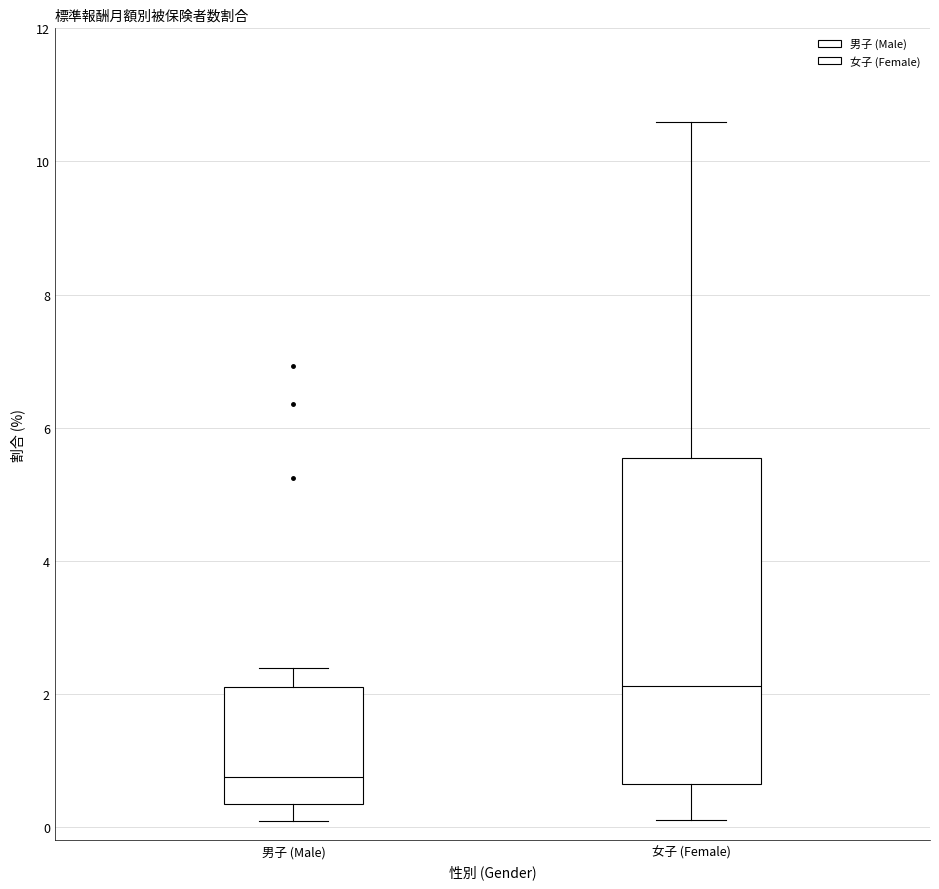

Which box has the highest median line?

女子 (Female)